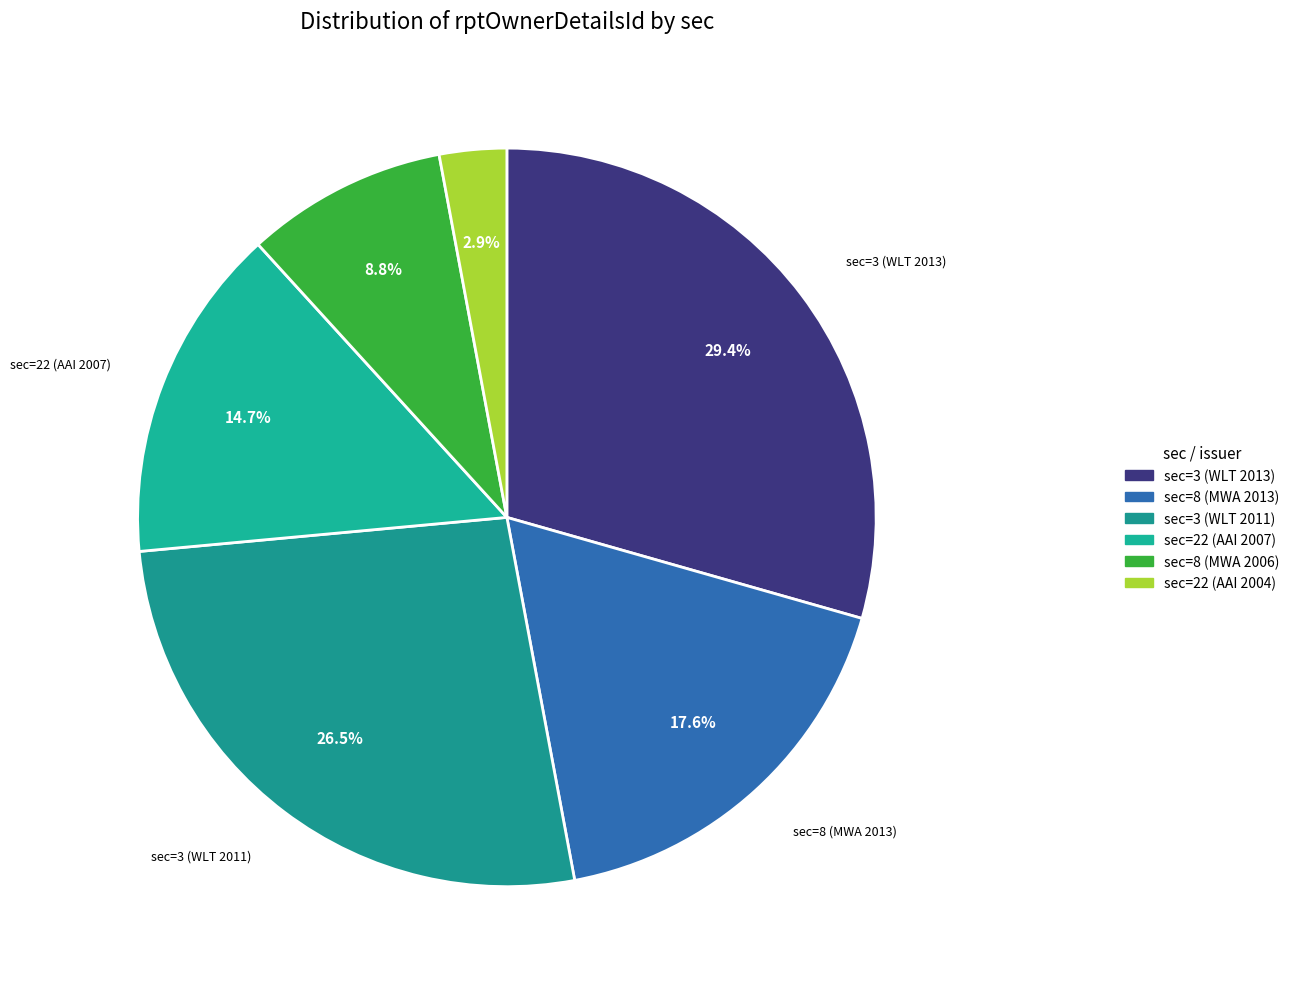

How many segments does this pie chart have?

6